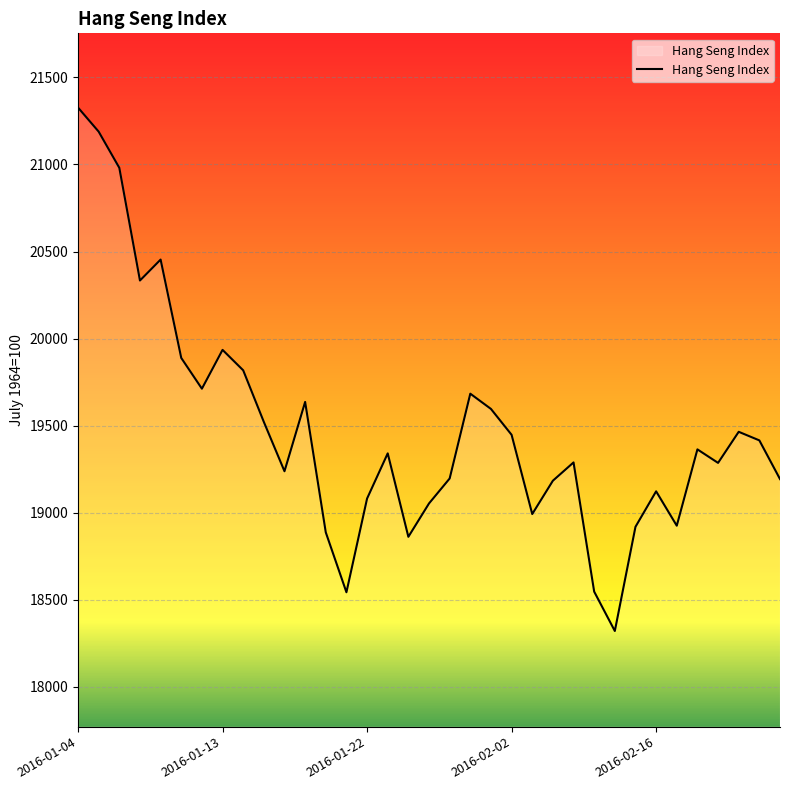

What is the minimum value shown in the chart?

18319.6